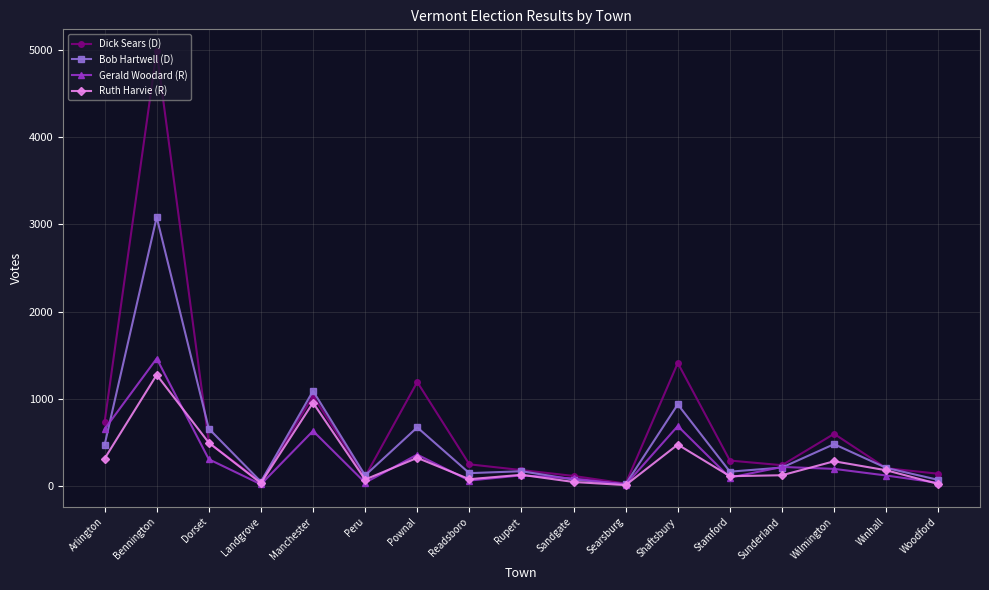

Which series has the largest range (max minus min)?

Dick Sears (D)